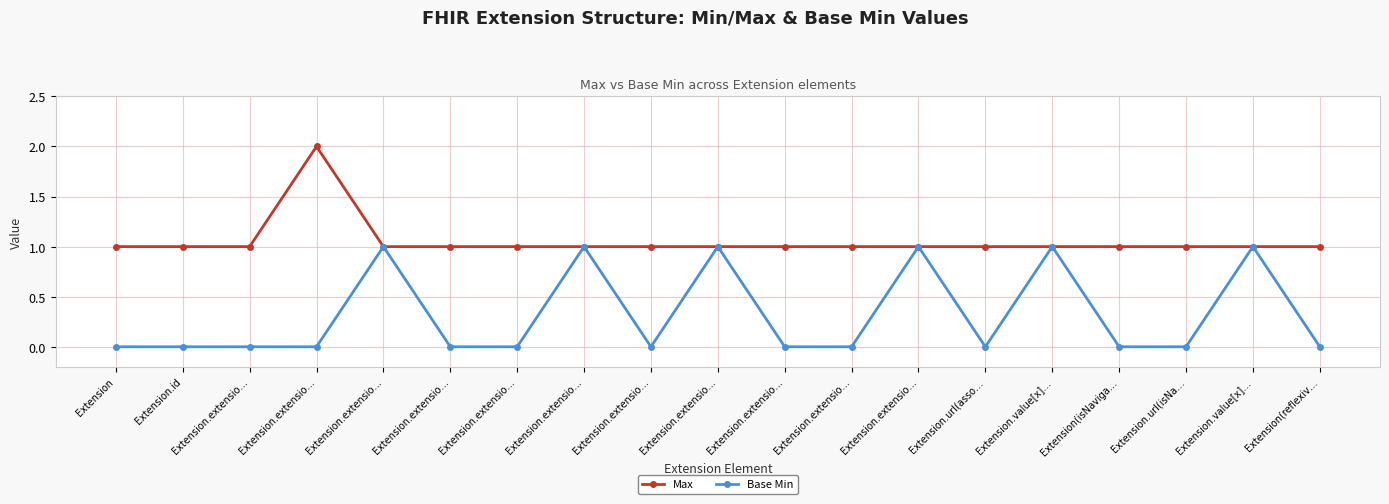

Rank the categories by Max value from lowest to highest.

Extension, Extension.id, Extension.extensio…, Extension.extensio…, Extension.extensio…, Extension.extensio…, Extension.extensio…, Extension.extensio…, Extension.extensio…, Extension.extensio…, Extension.extensio…, Extension.extensio…, Extension.url(asso…, Extension.value[x]…, Extension(isNaviga…, Extension.url(isNa…, Extension.value[x]…, Extension(reflexiv…, Extension.extensio…